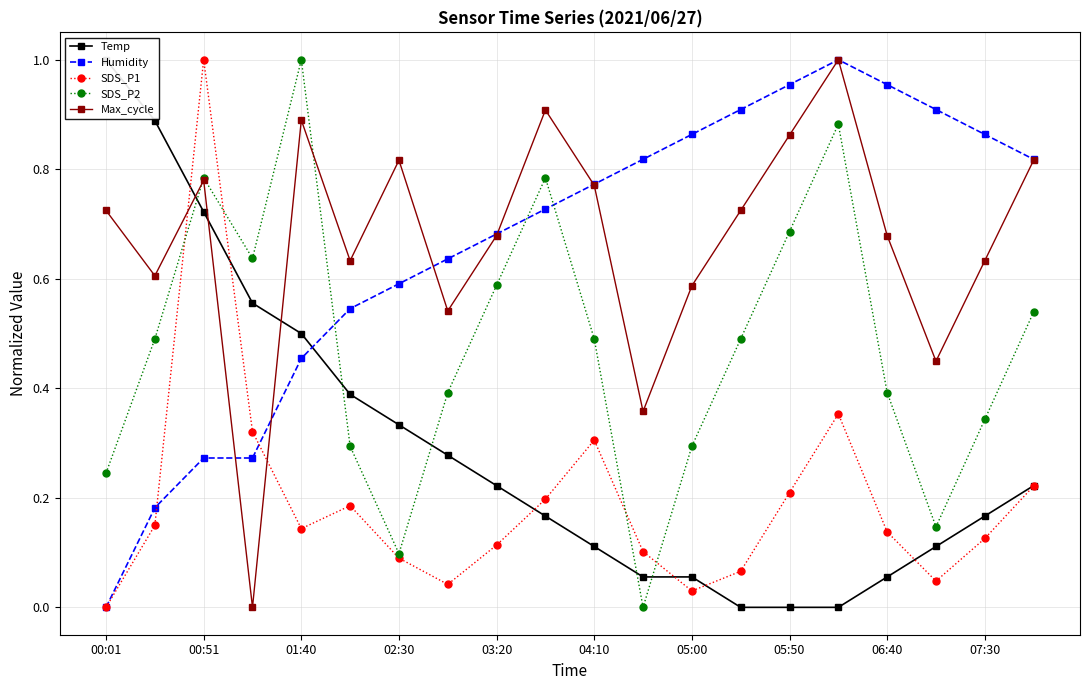

Where is the first local minimum for SDS_P1?

01:40